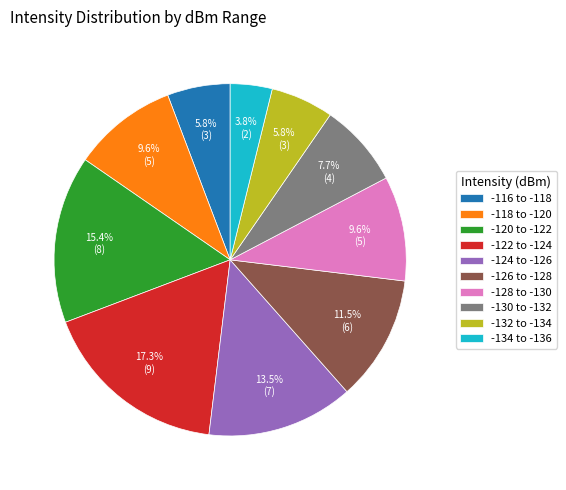

Is there a majority slice in this chart?

No